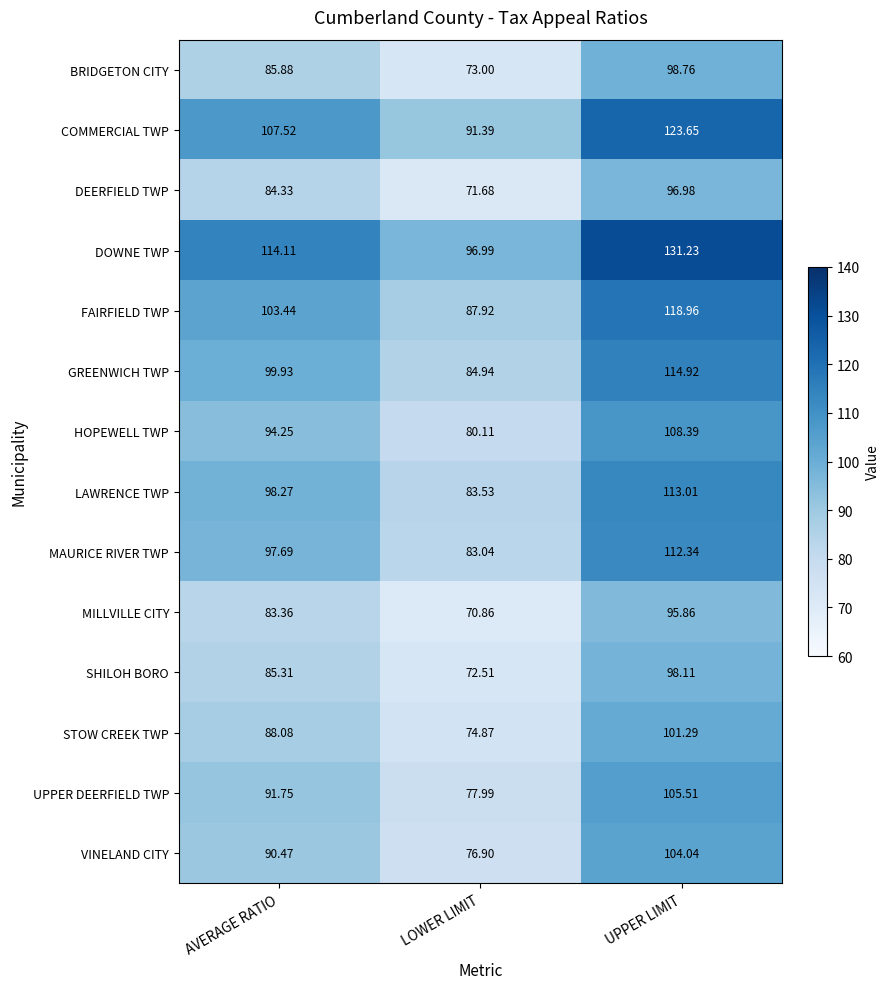

Which series has the largest total across all categories?

DOWNE TWP